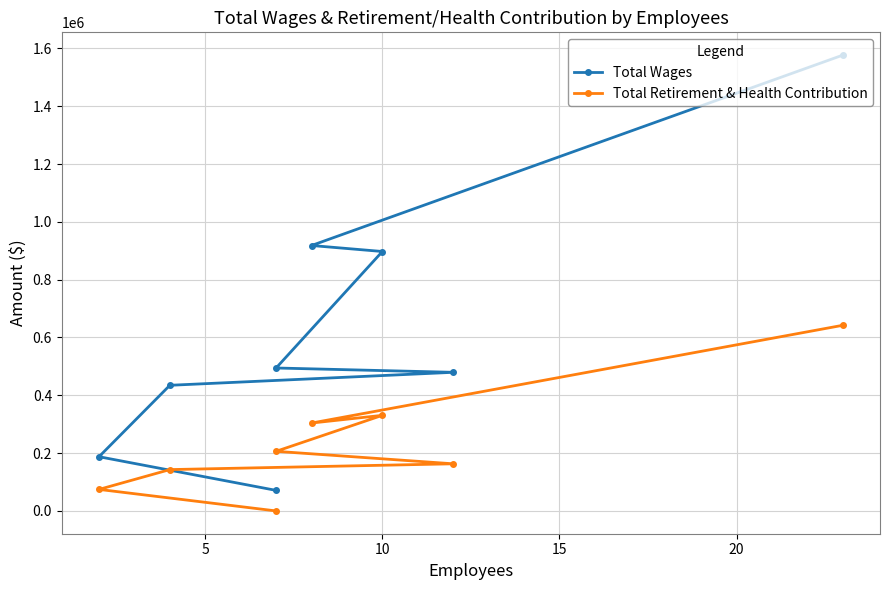

The value of Total Retirement & Health Contribution at 0 is 1131773. True or false?

False